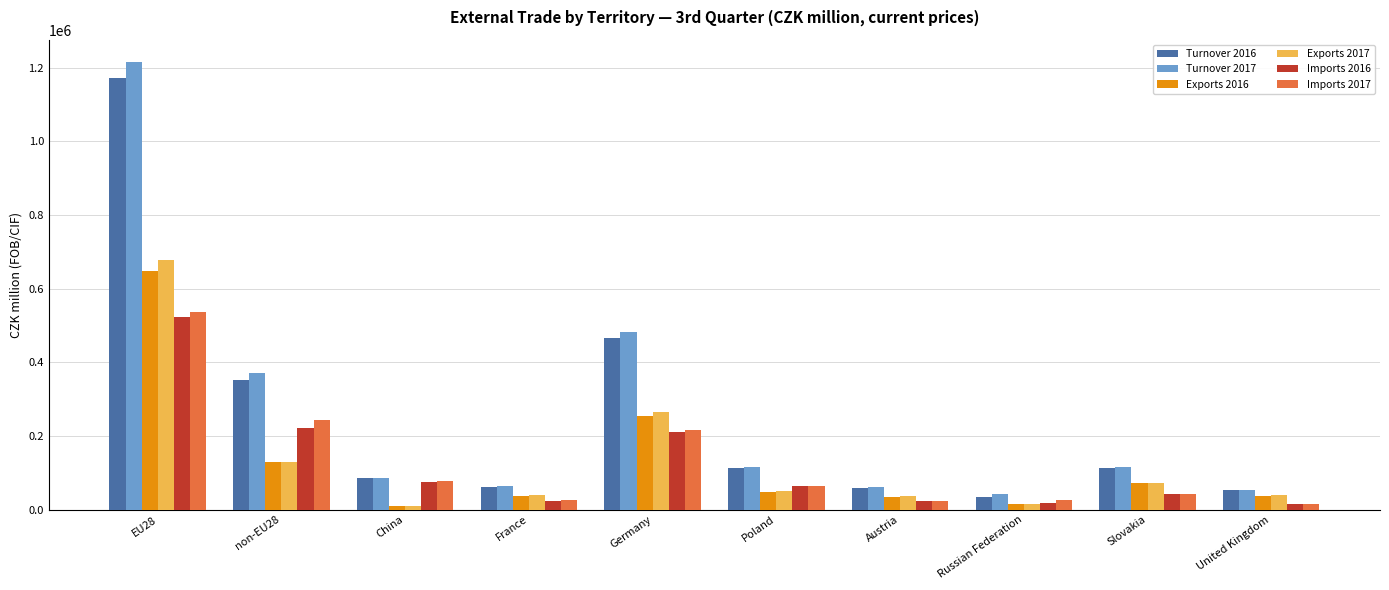

What is the smallest value displayed?

8842